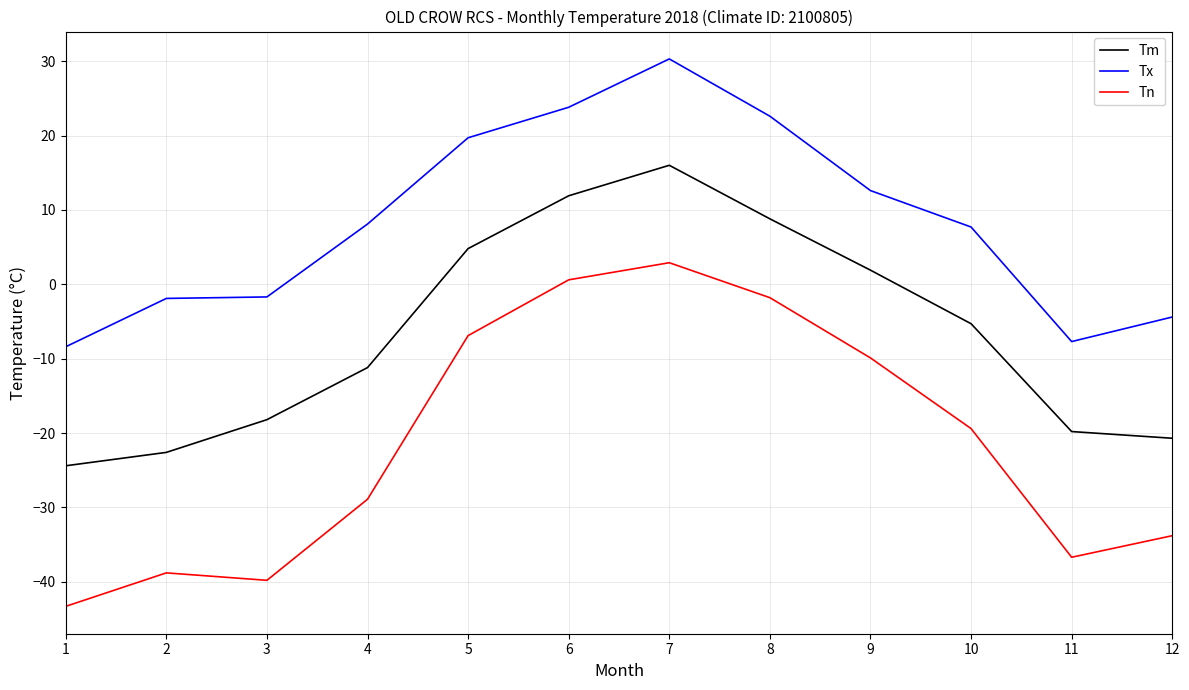

True or false: Tn and Tx intersect in this chart.

False